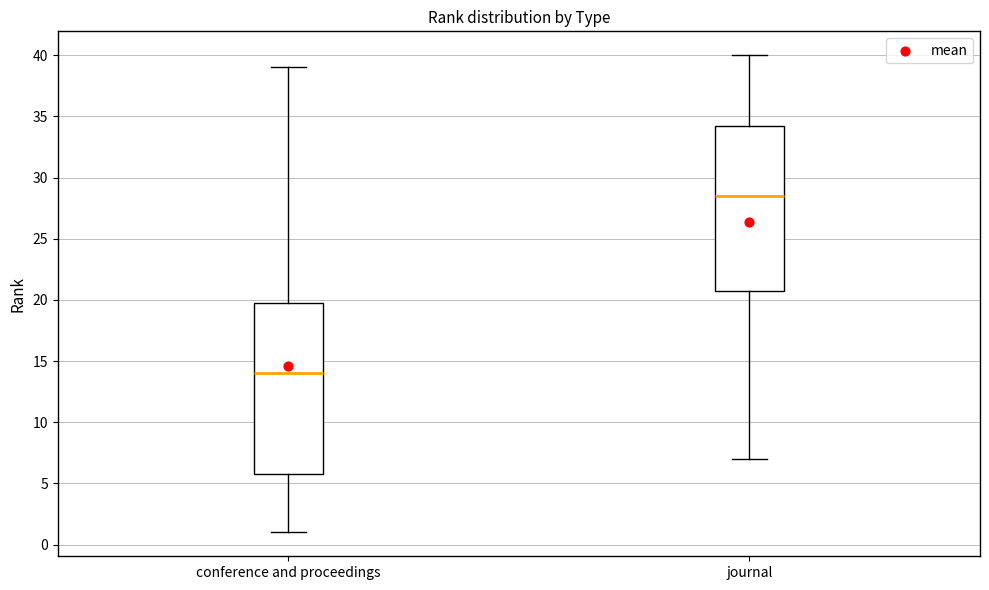

Which box is the tallest, from its lower edge to its upper edge?

conference and proceedings